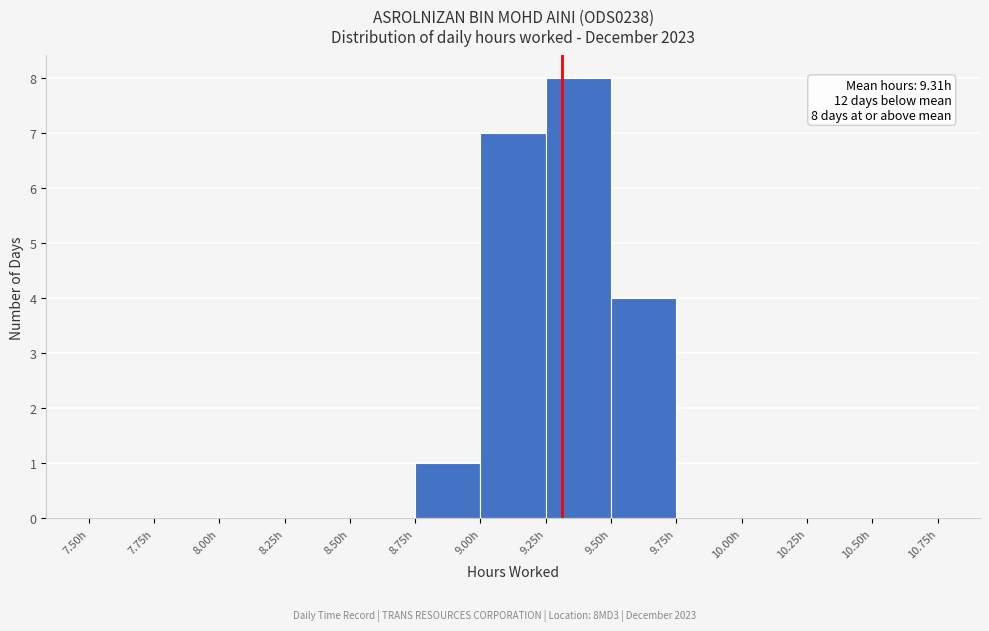

Over which range of the x-axis is the bar tallest?

9.25 to 9.50